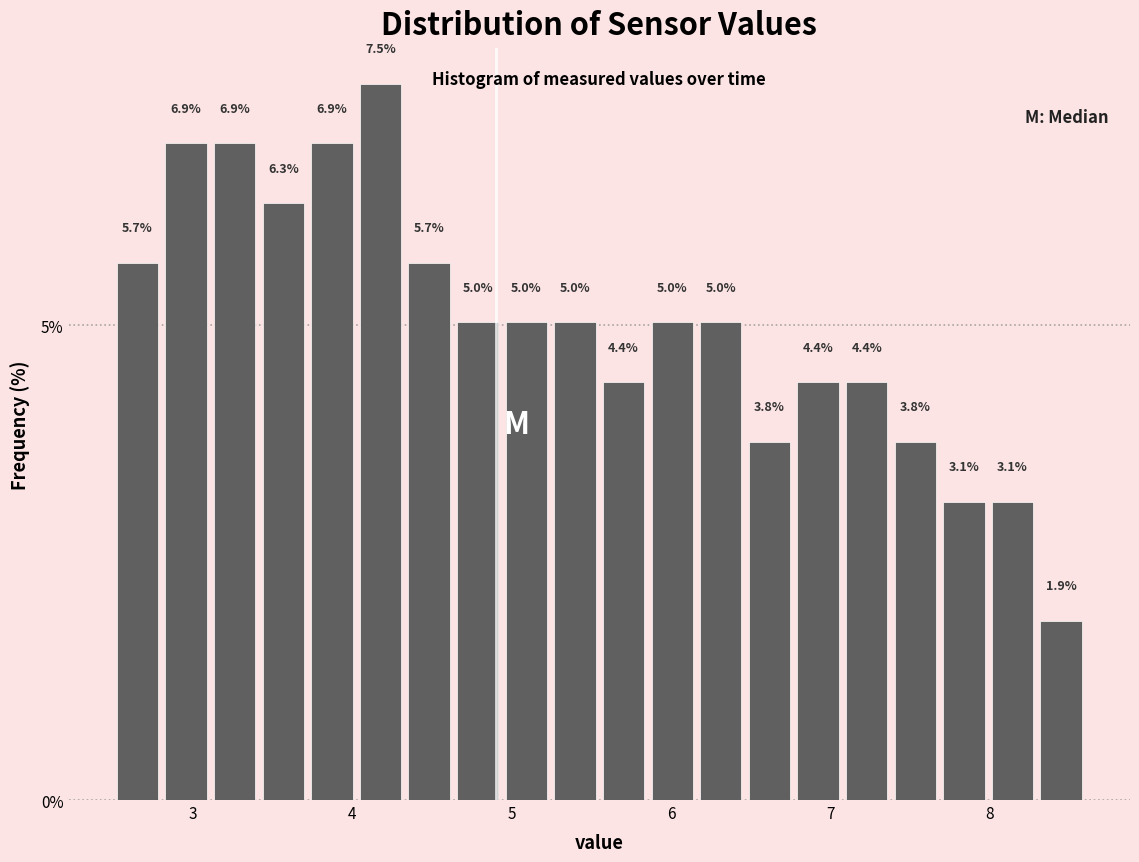

Read against the x-axis, roughly where is the centre of the tallest bar?

4.2